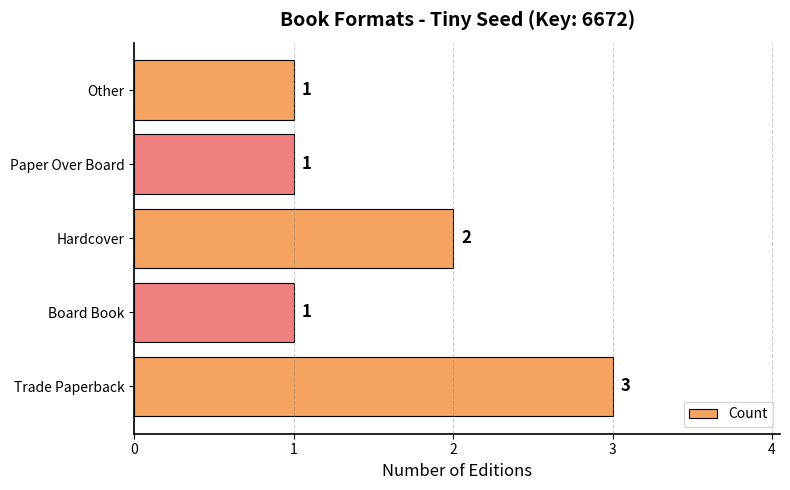

The value at Hardcover is 2. True or false?

True